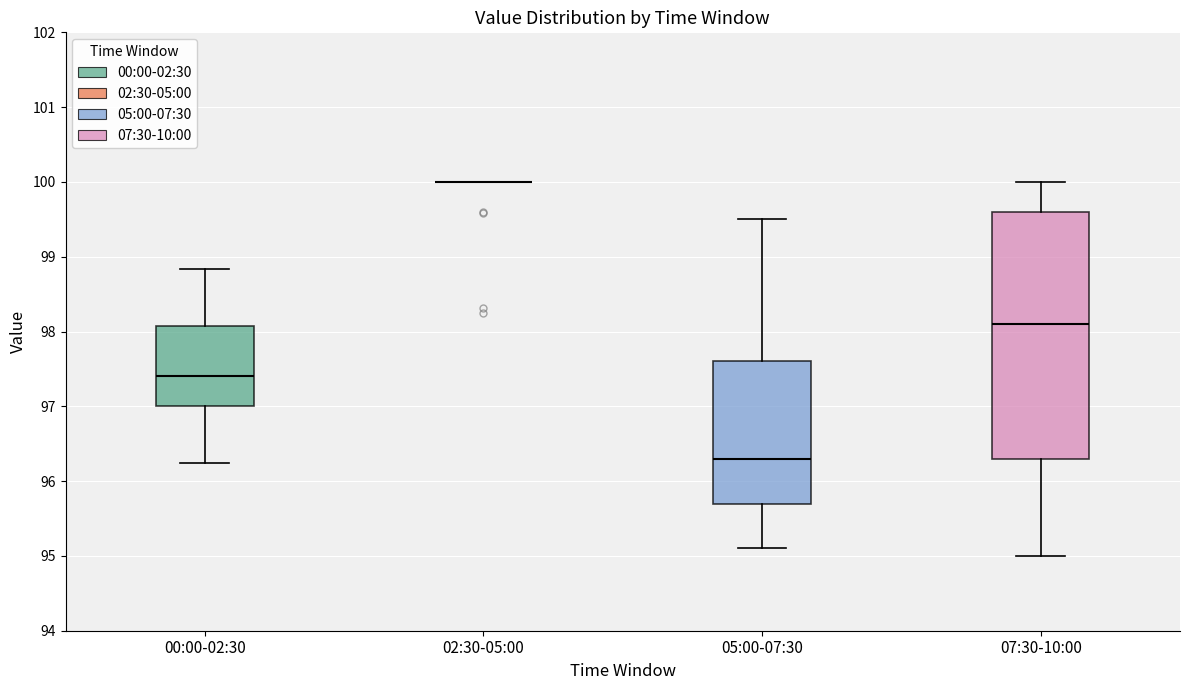

Which box is the tallest, from its lower edge to its upper edge?

07:30-10:00